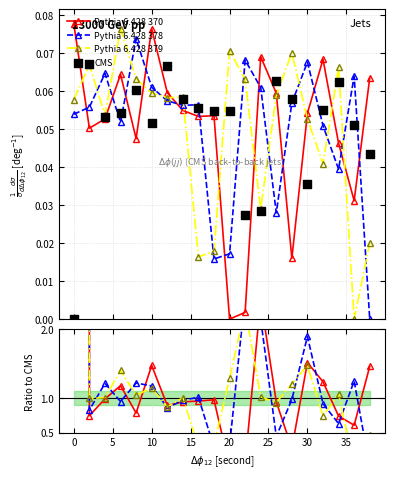

Which series reaches the maximum Y coordinate?

Pythia 6.428 370